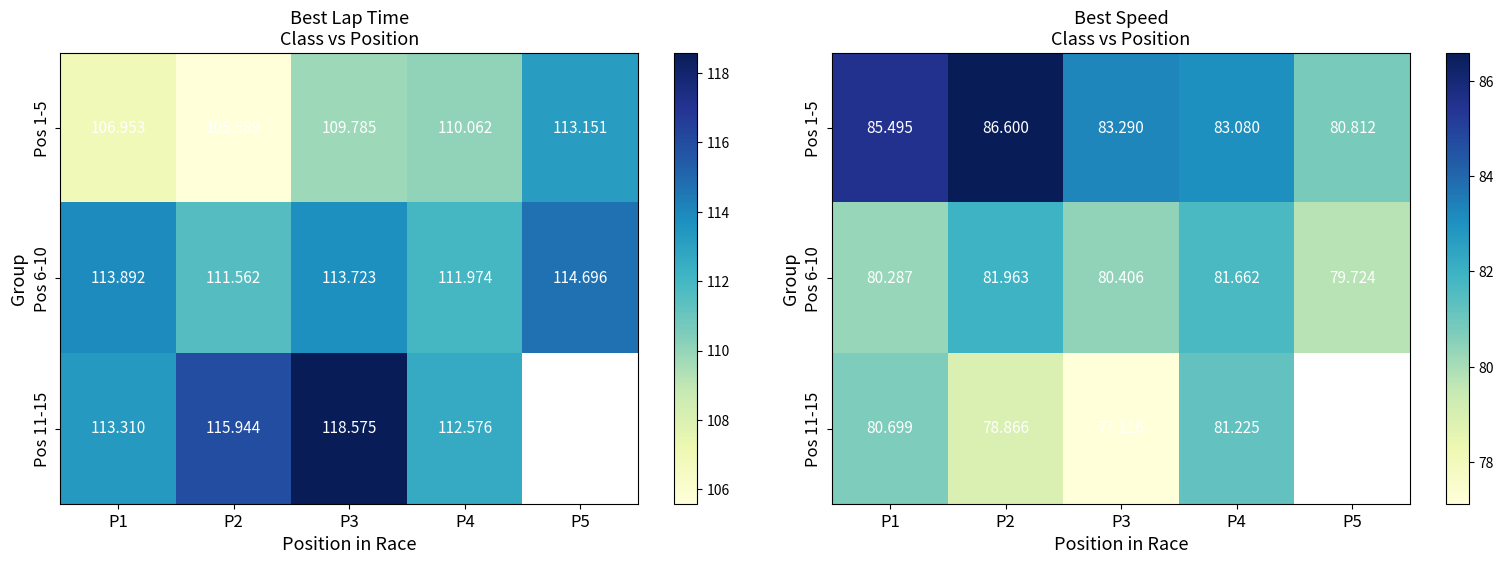

Rank the series by their maximum value, from highest to lowest.

Pos 1-5, Pos 6-10, Pos 11-15